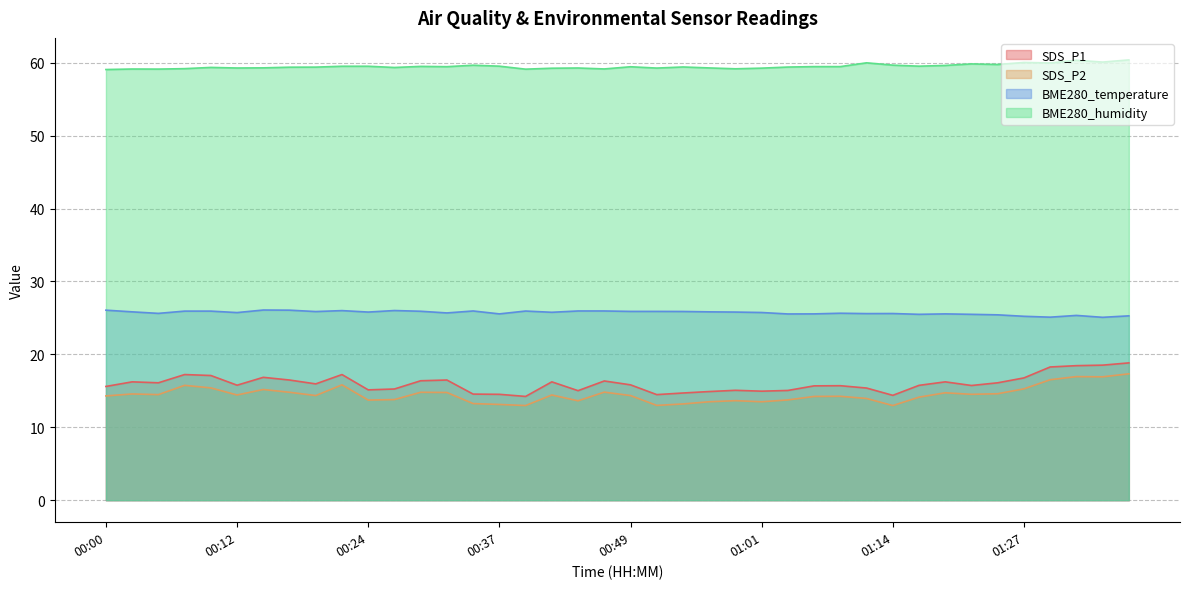

True or false: SDS_P2 and BME280_humidity cross at least once.

False